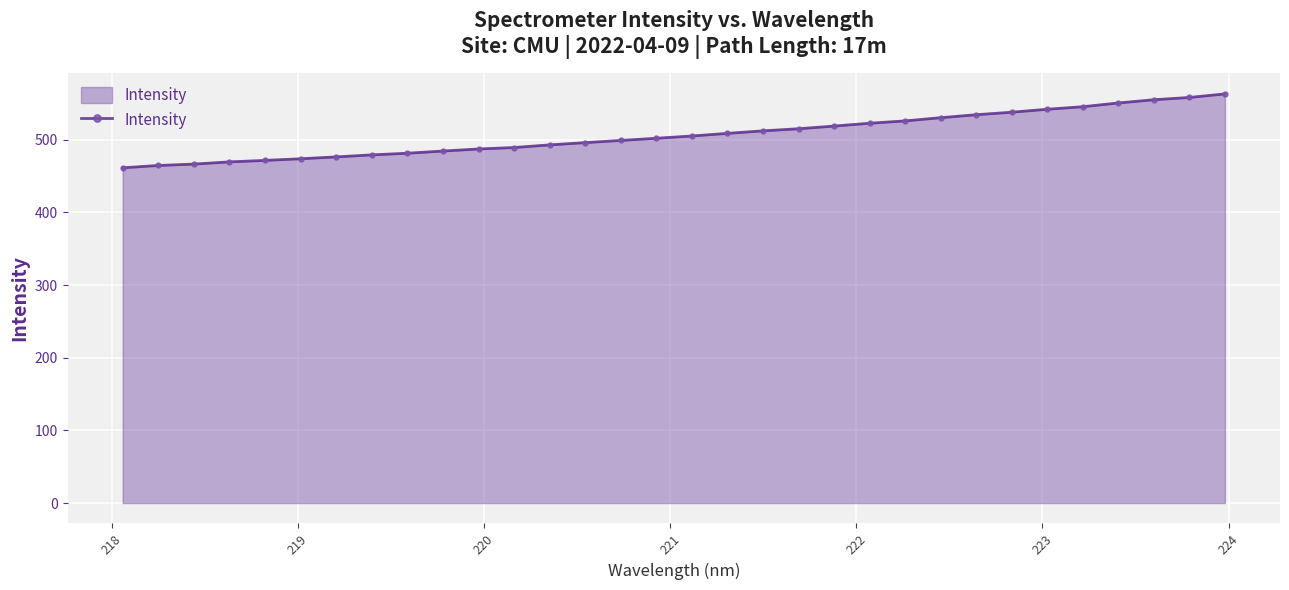

What is the value of the 12th point from the left?

489.3